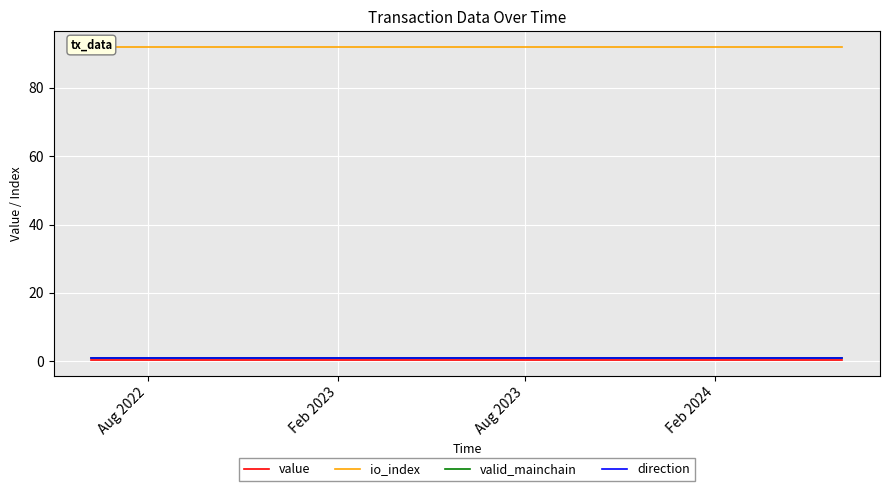

At which label is value closest to 0?

Aug 2022